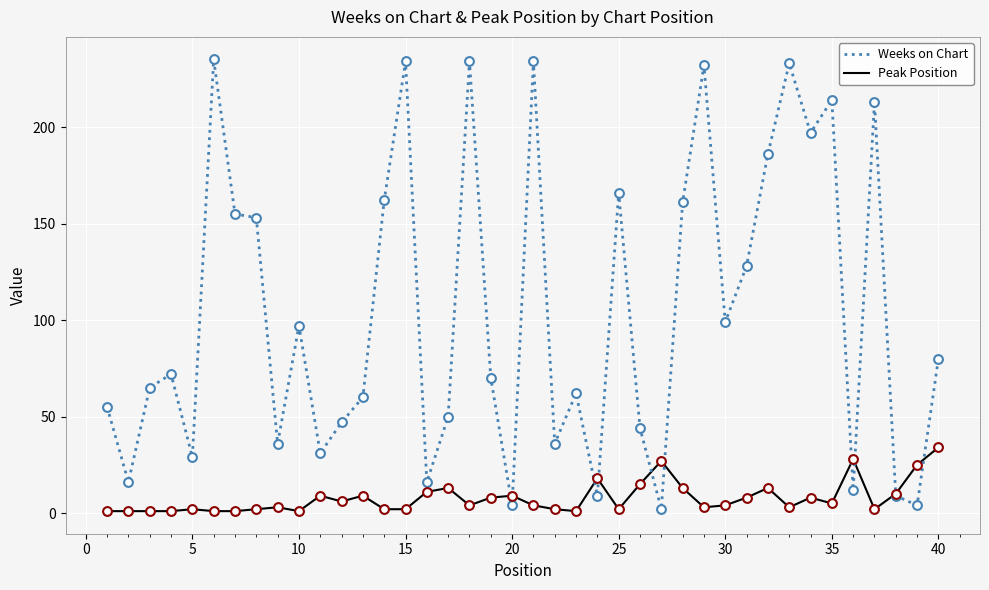

Which series has the largest range (max minus min)?

Weeks on Chart